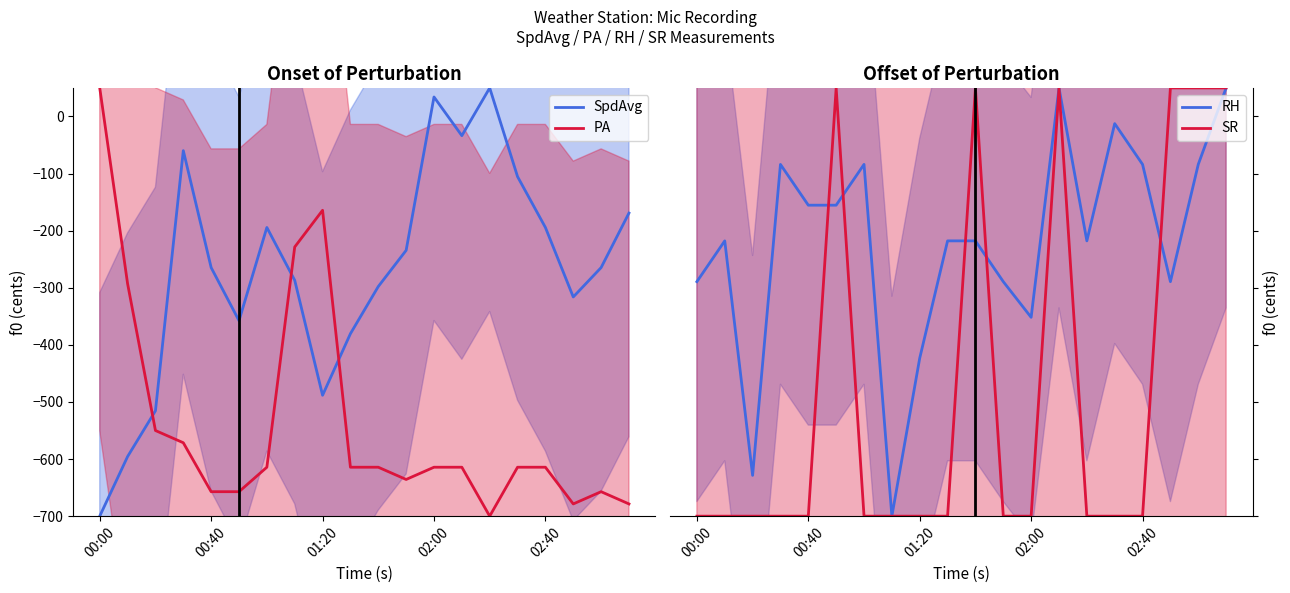

At which category does SR reach its first local peak?

5